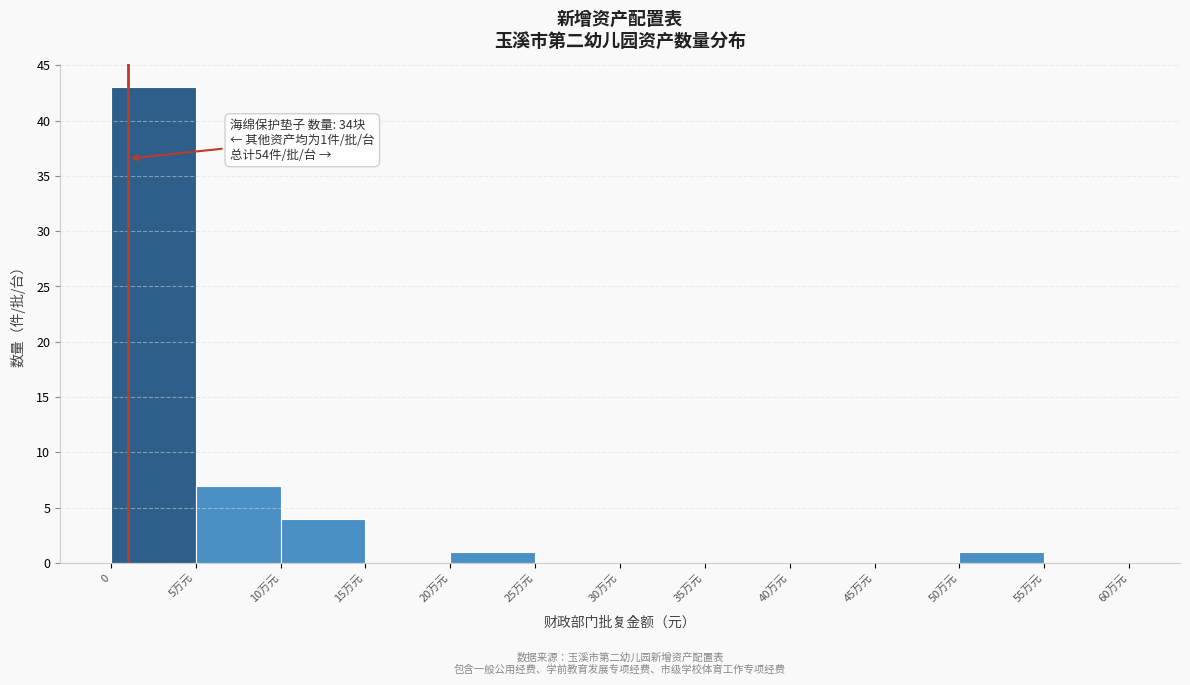

Reading right to left, list all the values displayed in this chart.

55万元=0	50万元=1	45万元=0	40万元=0	35万元=0	30万元=0	25万元=0	20万元=1	15万元=0	10万元=4	5万元=7	0=43